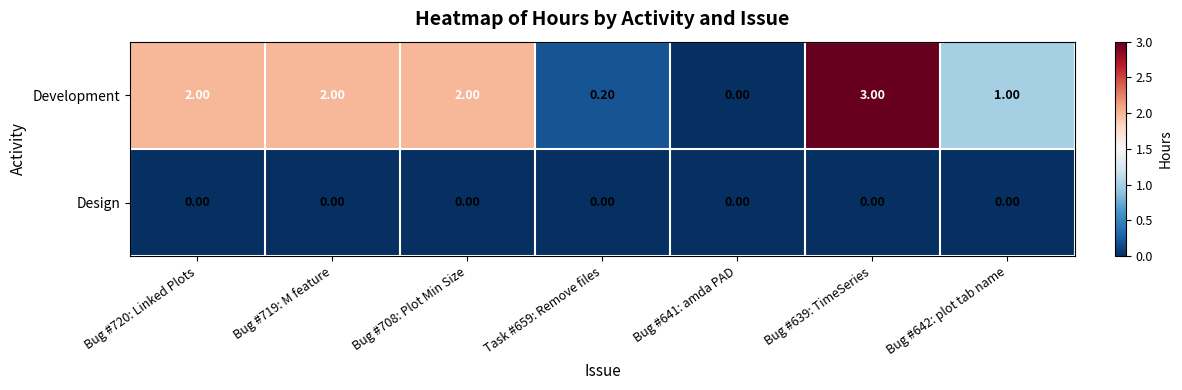

List the series in order of their overall mean, highest first.

Development, Design